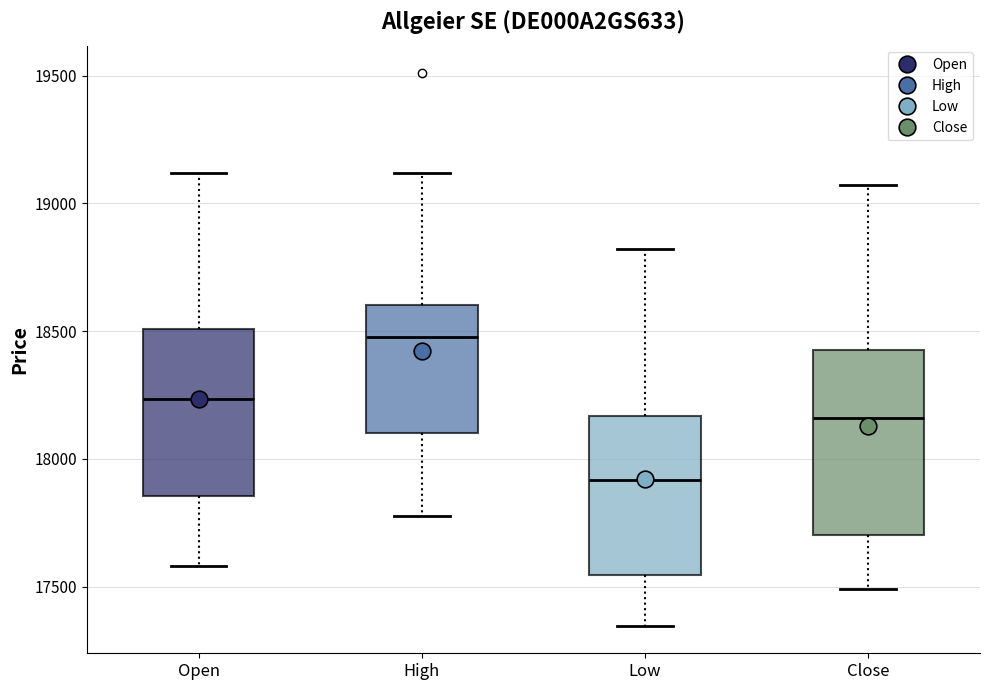

Reading left to right, transcribe this box plot: for each box, give where its median line is, the range the box spans, and where its two whiskers end, as read against the y-axis. The values are not printed on the chart, so give them approximately, as read against the axis.

Open: median 18250, box 17850 to 18500, whiskers 17600 to 19100
High: median 18500, box 18100 to 18600, whiskers 17800 to 19100
Low: median 17900, box 17550 to 18150, whiskers 17350 to 18800
Close: median 18150, box 17700 to 18450, whiskers 17500 to 19050